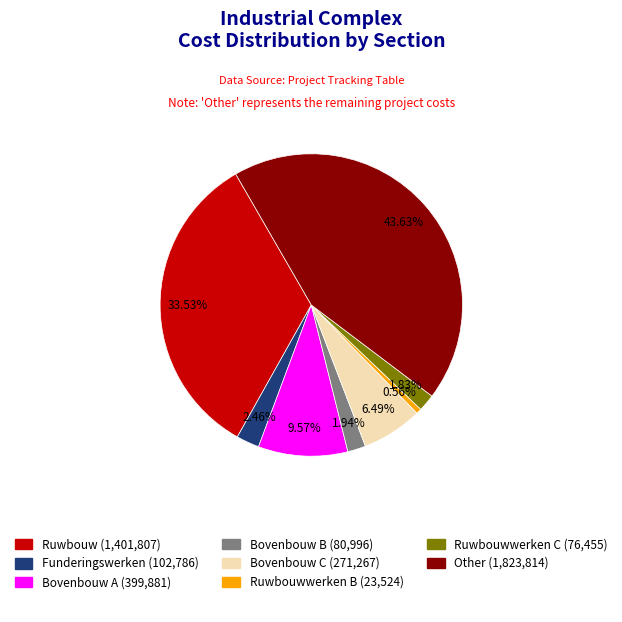

Is there a majority slice in this chart?

No